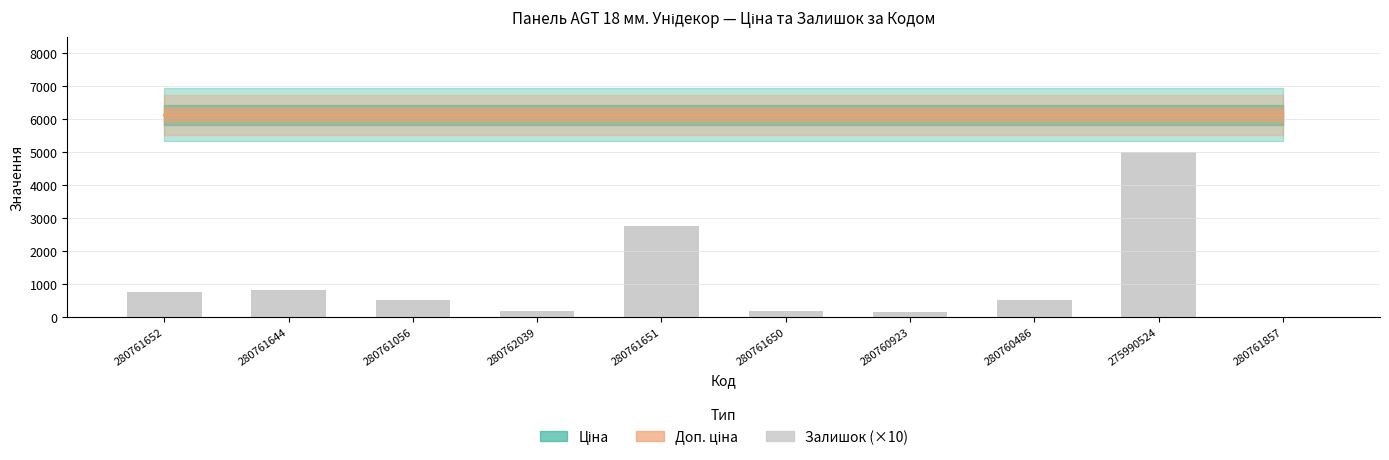

What is the total value across all series at 280761651?

15046.5